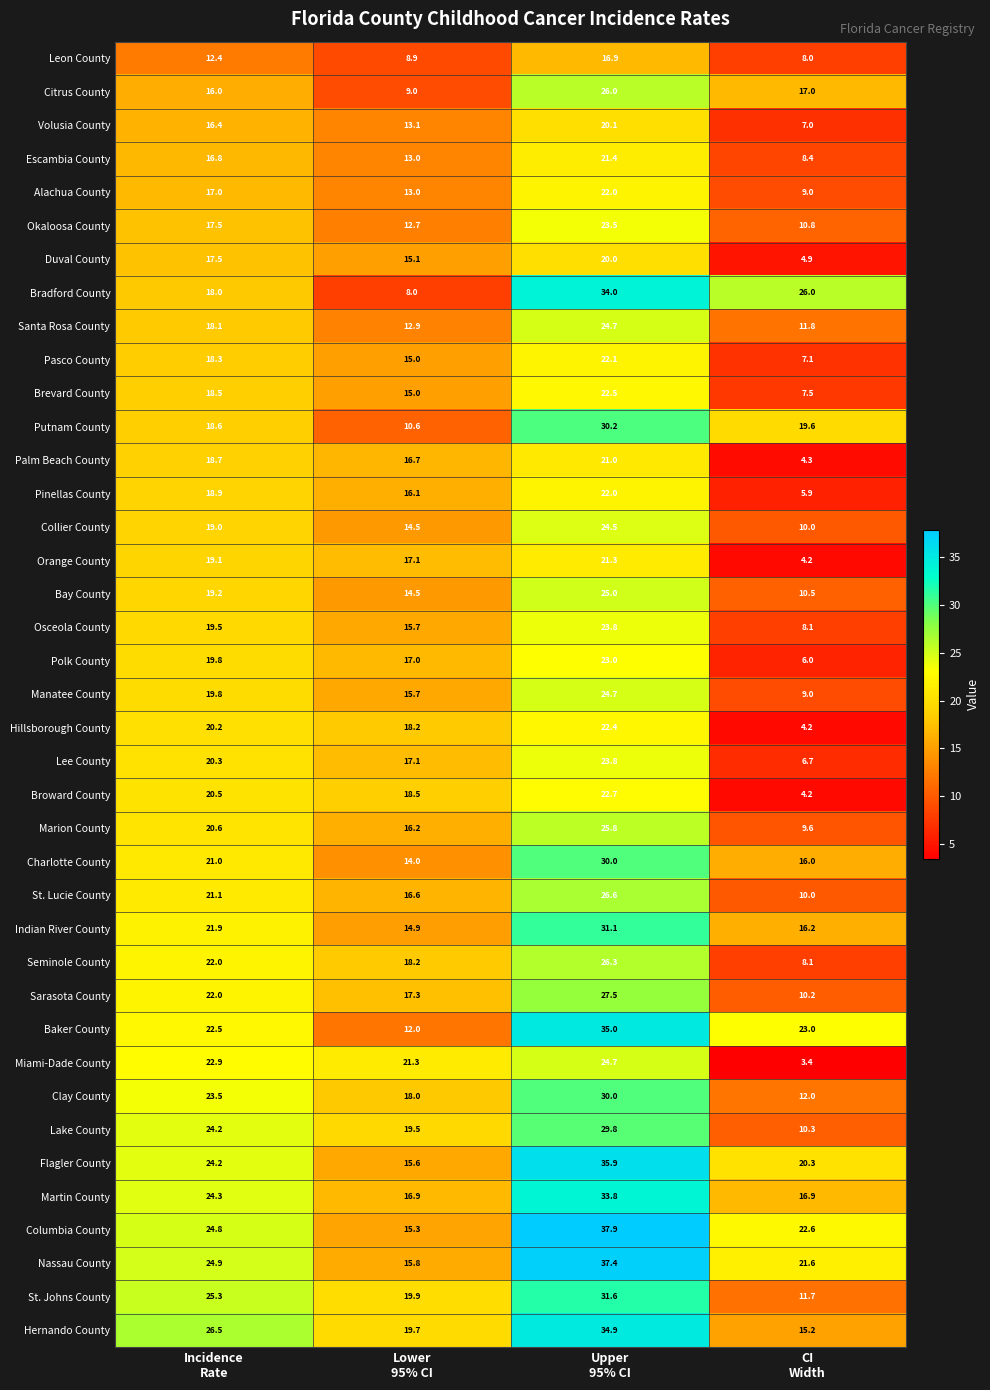

What is the maximum value shown in the chart?

37.9